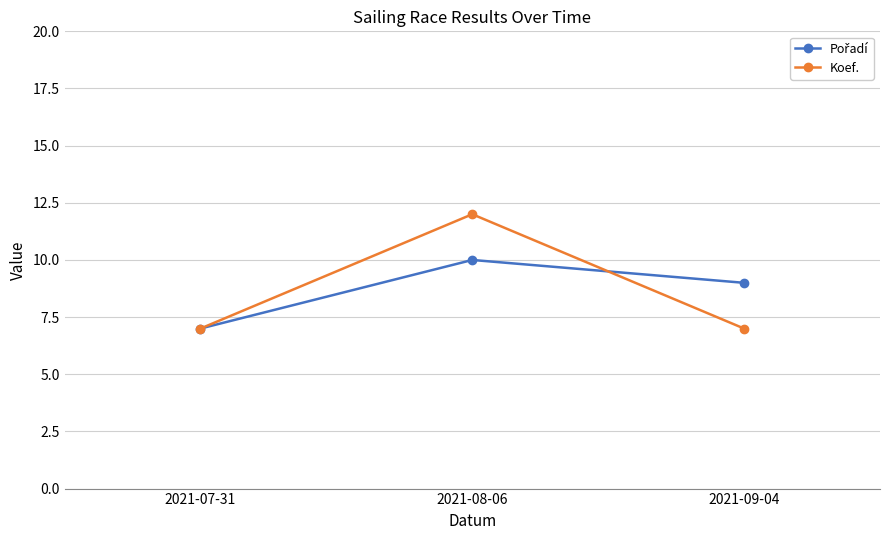

Which series changed the most between 2021-08-06 and 2021-09-04?

Koef.